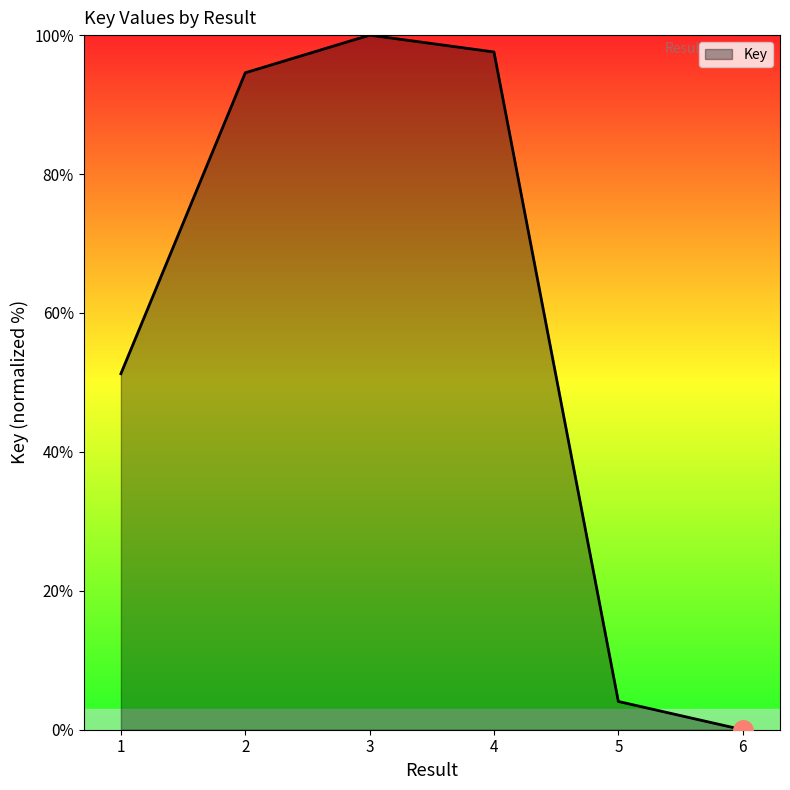

Reading left to right, transcribe all the data shown in this chart.

1=51.3	2=94.6	3=100.0	4=97.6	5=4.1	6=0.0